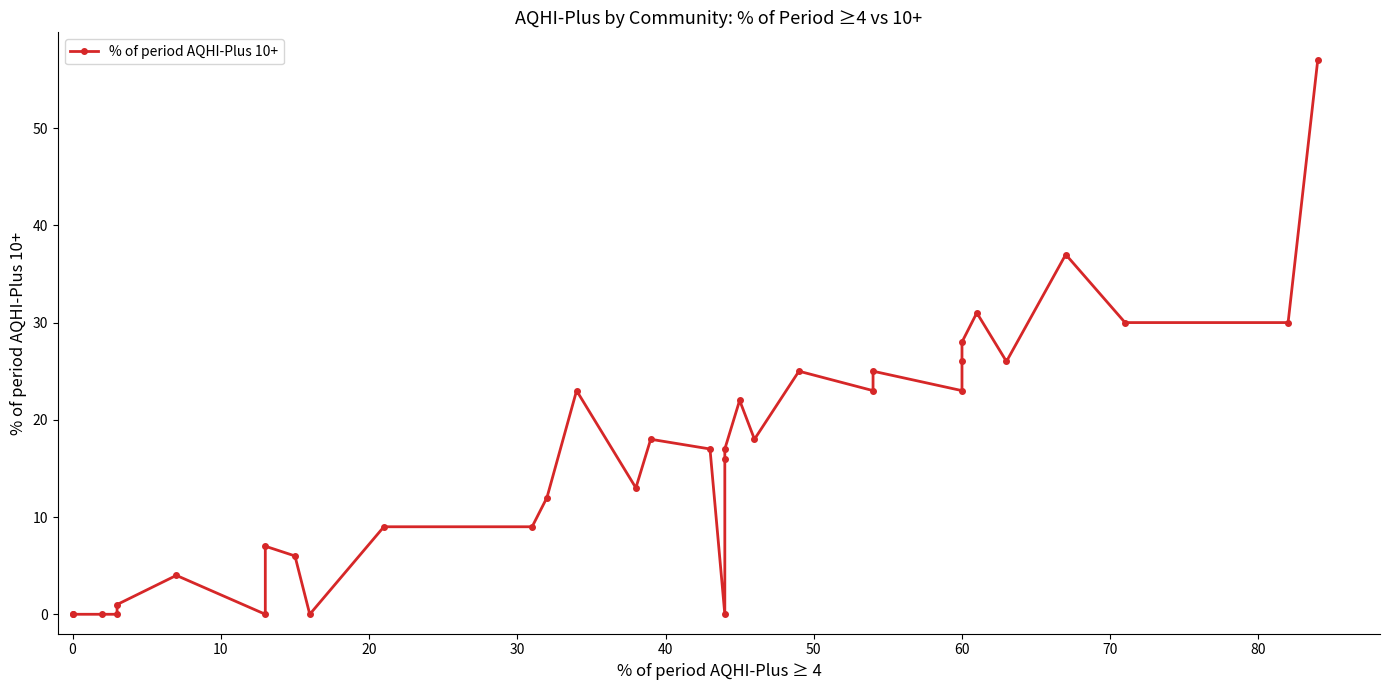

How many interior local peaks (higher than both neighbors) does the data have?

9